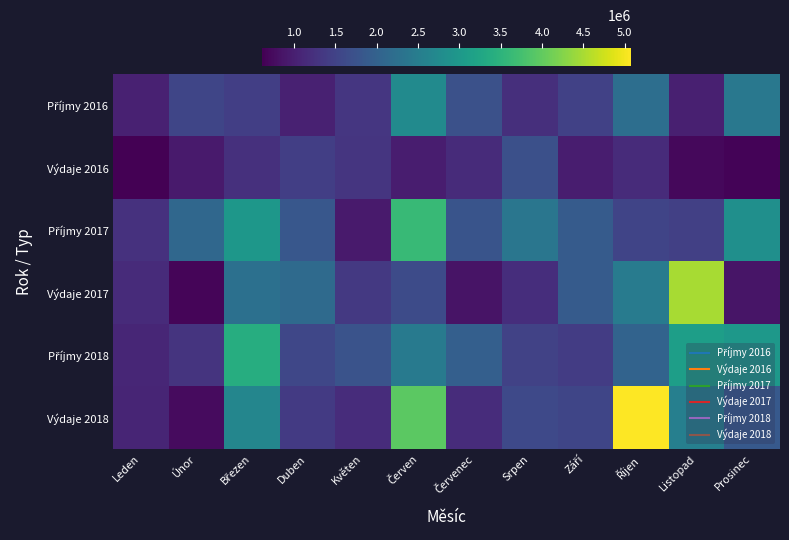

What is the difference between the highest and lowest values at Srpen?

1169179.9